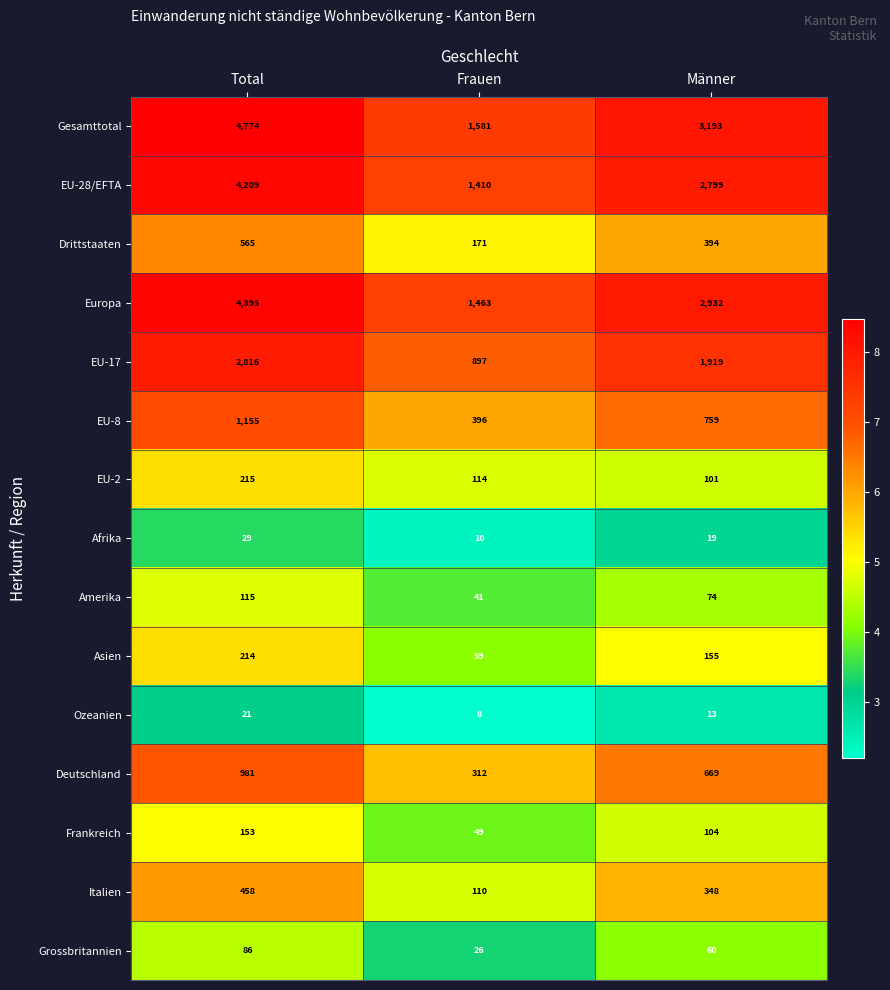

Between Total and Männer, which series saw the biggest shift?

Gesamttotal